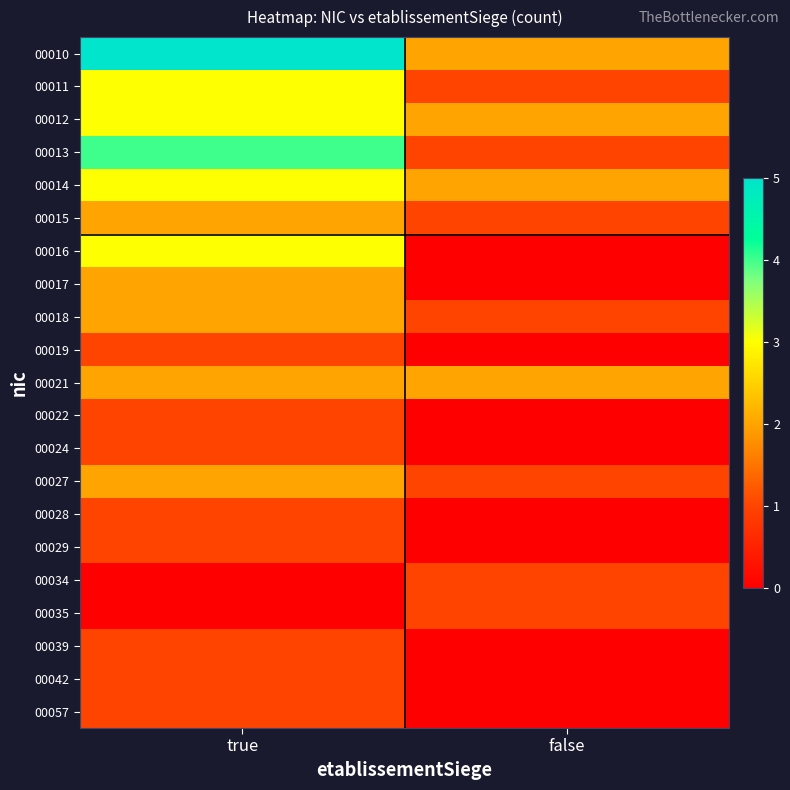

At true, list the series in order from largest to smallest.

00010, 00013, 00011, 00012, 00014, 00016, 00015, 00017, 00018, 00021, 00027, 00019, 00022, 00024, 00028, 00029, 00039, 00042, 00057, 00034, 00035